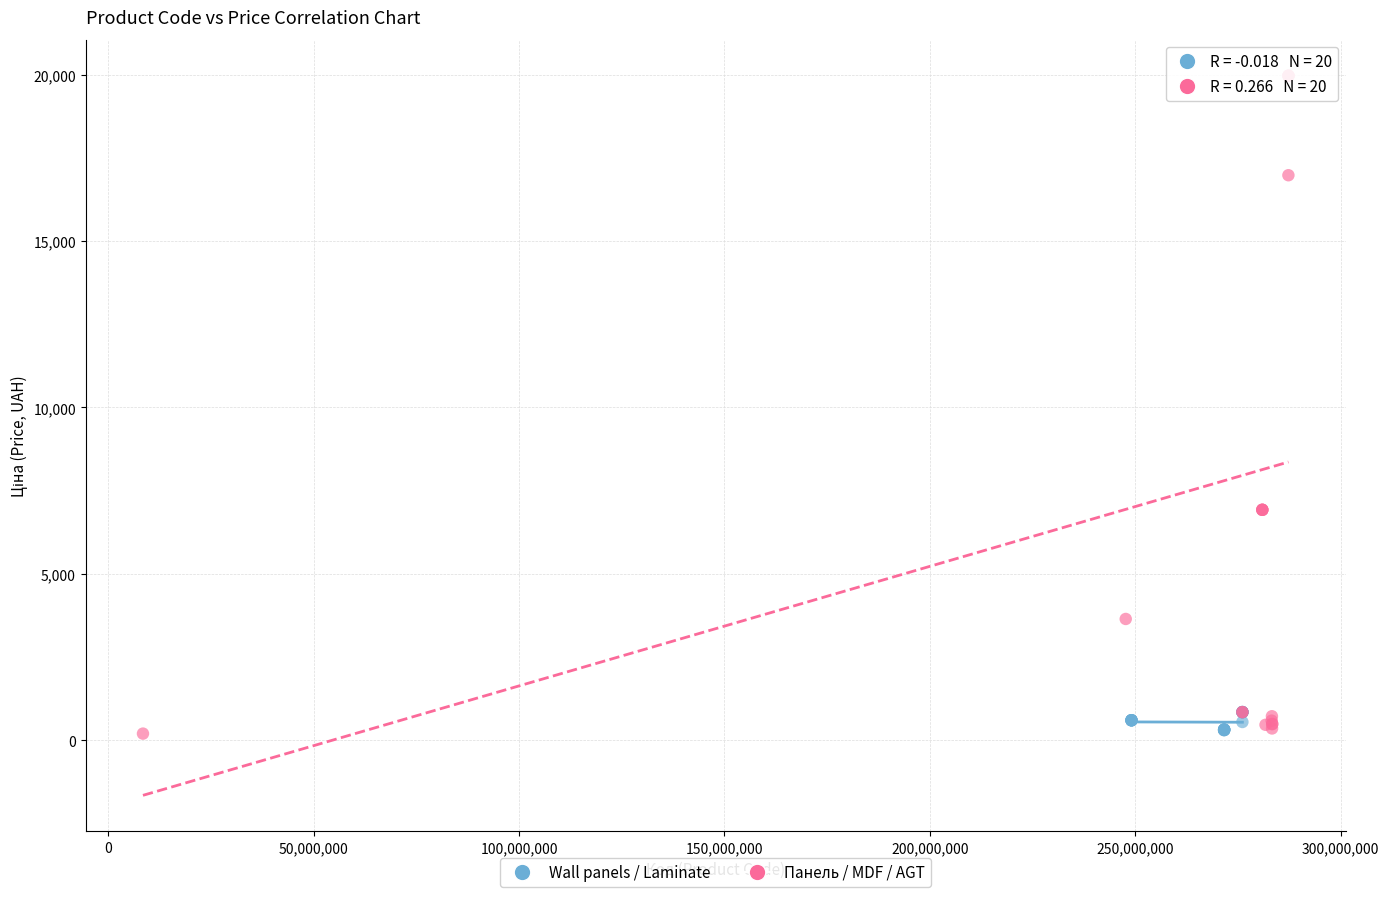

Which series contains the highest Y value?

Панель / MDF / AGT